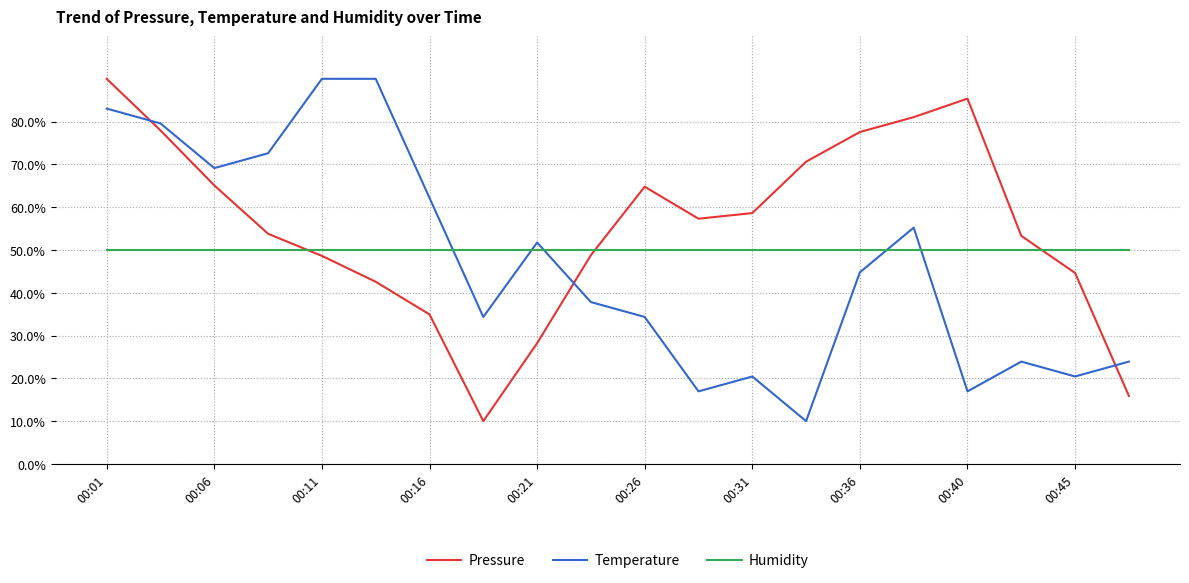

Which series has the largest total across all categories?

Pressure